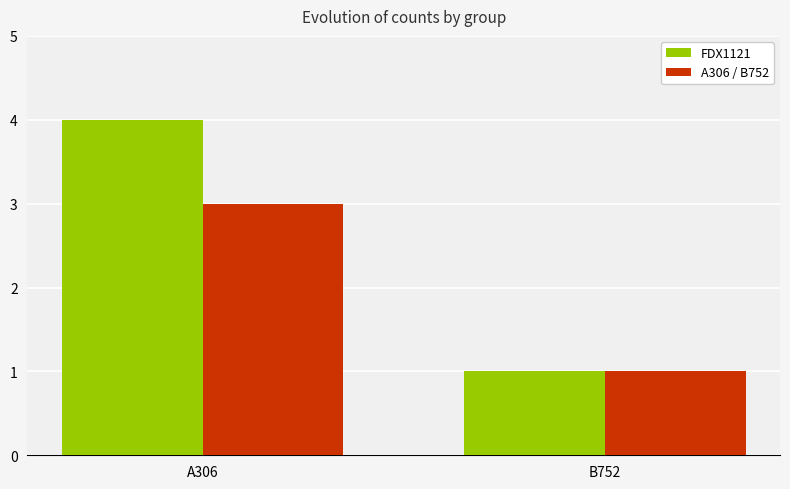

What is the greatest value displayed?

4